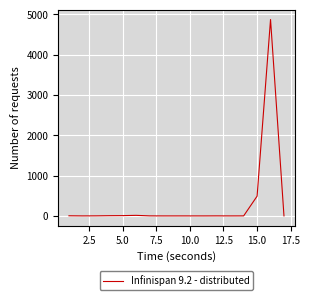

What is the maximum value shown in the chart?

4871.5